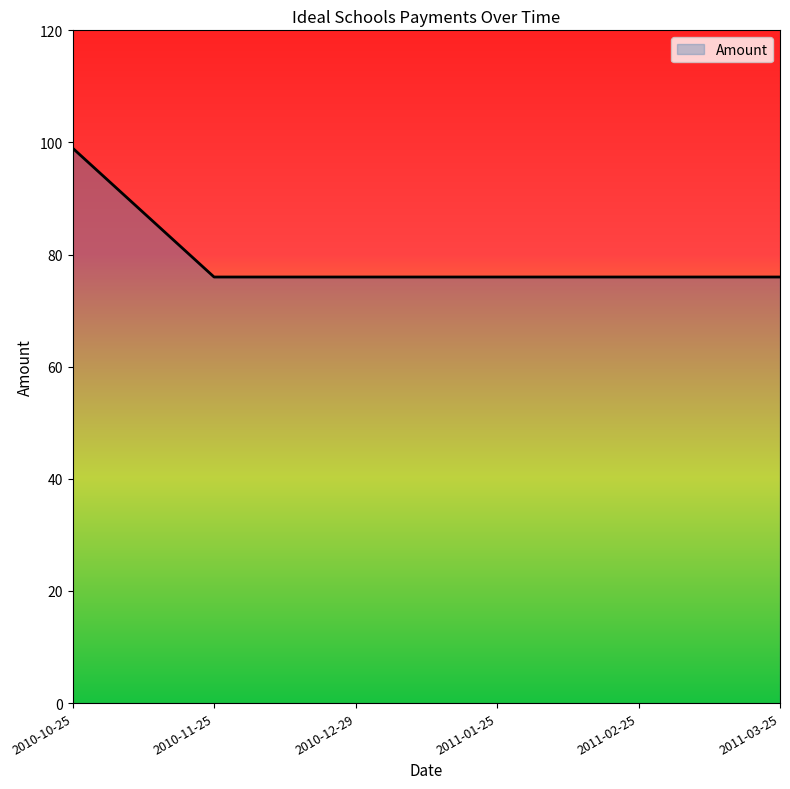

What is the minimum value shown in the chart?

76